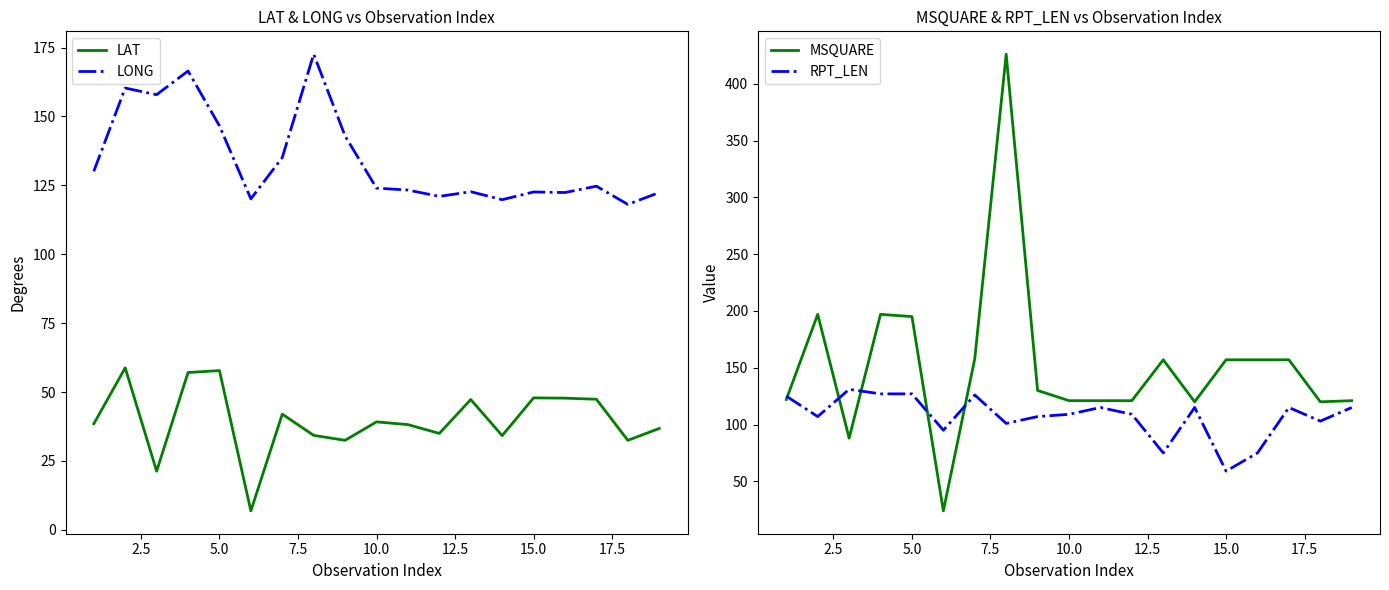

What are all the series names shown in the legend?

LAT, LONG, MSQUARE, RPT_LEN